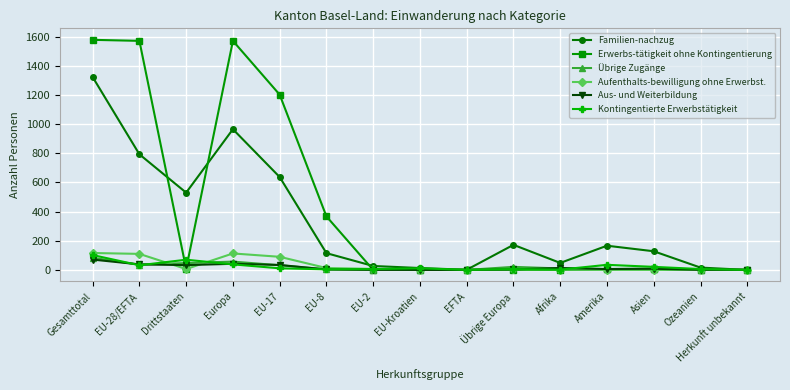

The Erwerbs-tätigkeit ohne Kontingentierung series shows 864 at EU-Kroatien. True or false?

False